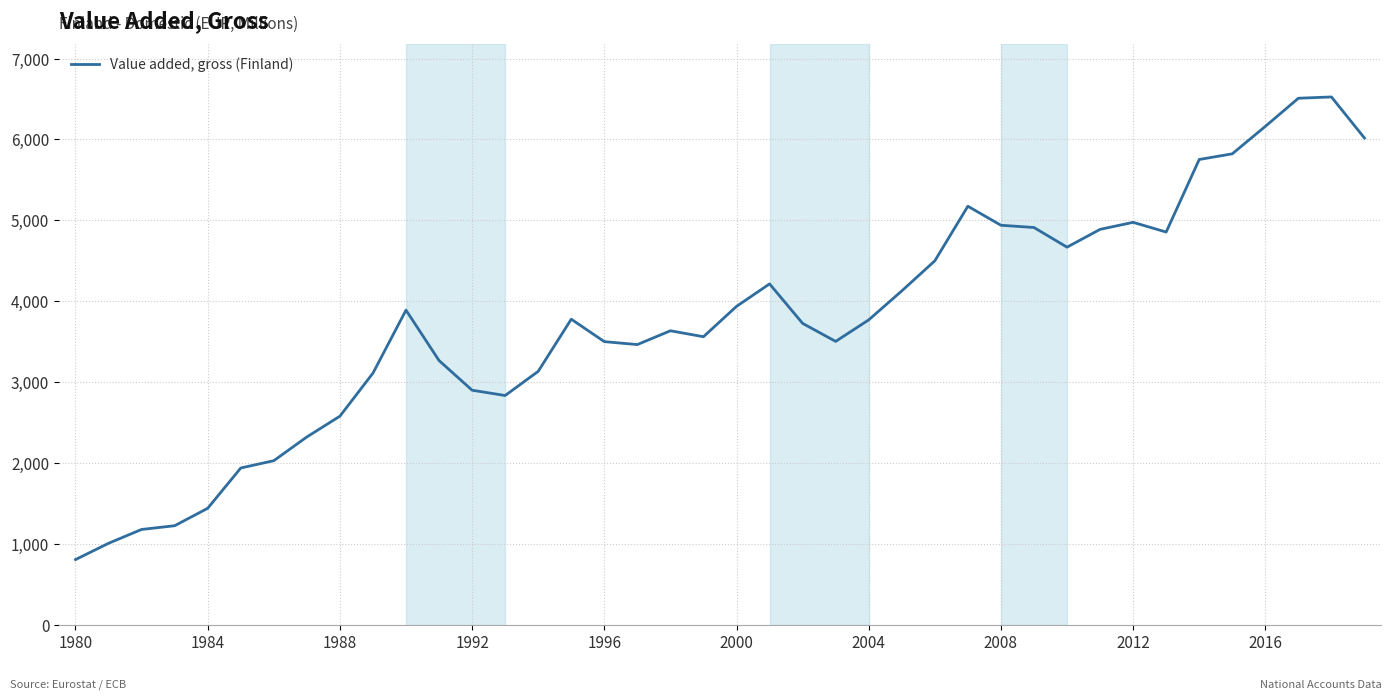

What is the greatest value displayed?

6525.0